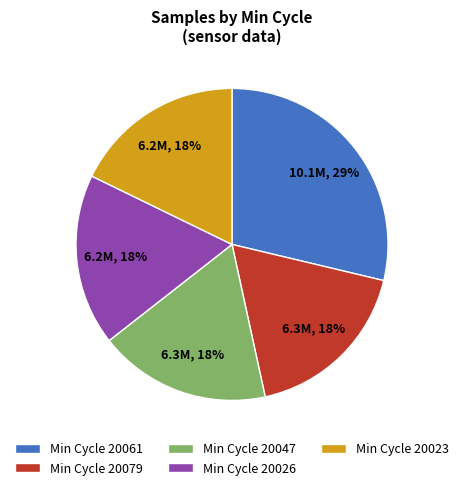

Is it true that Min Cycle 20047 is 33% of the pie?

False